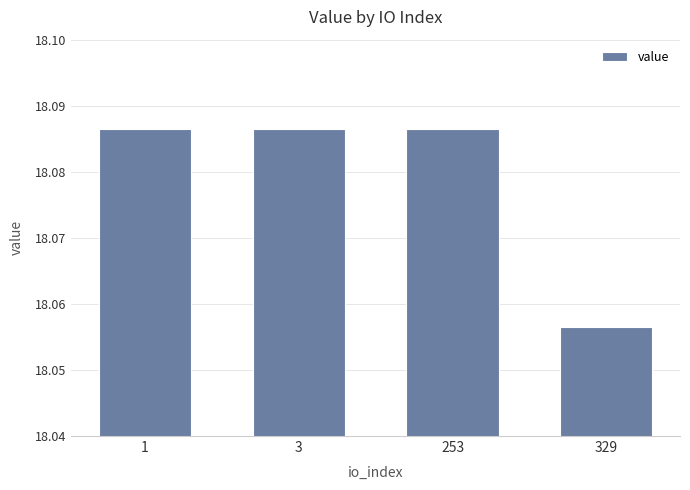

What is the sum of all values?

72.3